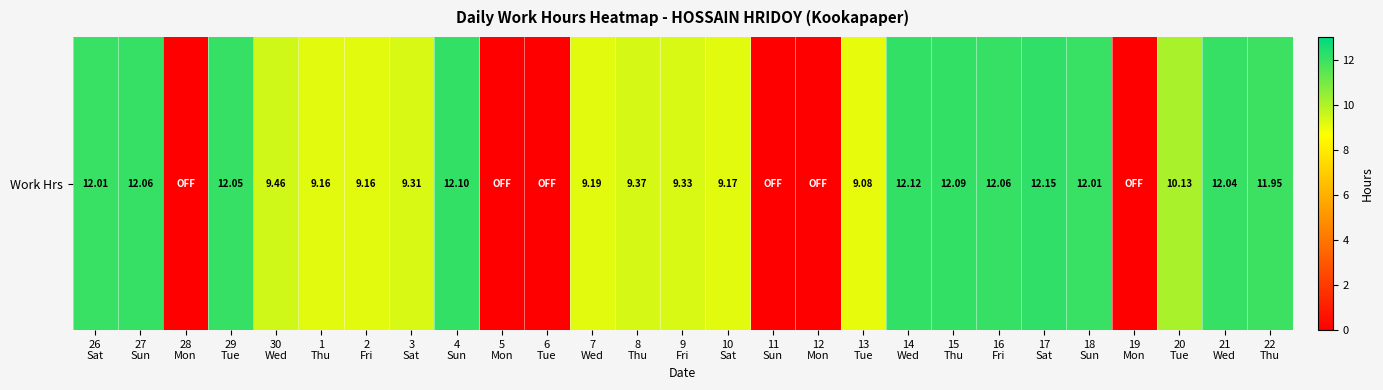

Rank the categories by value from lowest to highest.

28
Mon, 5
Mon, 6
Tue, 11
Sun, 12
Mon, 19
Mon, 13
Tue, 1
Thu, 2
Fri, 10
Sat, 7
Wed, 3
Sat, 9
Fri, 8
Thu, 30
Wed, 20
Tue, 22
Thu, 26
Sat, 18
Sun, 21
Wed, 29
Tue, 27
Sun, 16
Fri, 15
Thu, 4
Sun, 14
Wed, 17
Sat